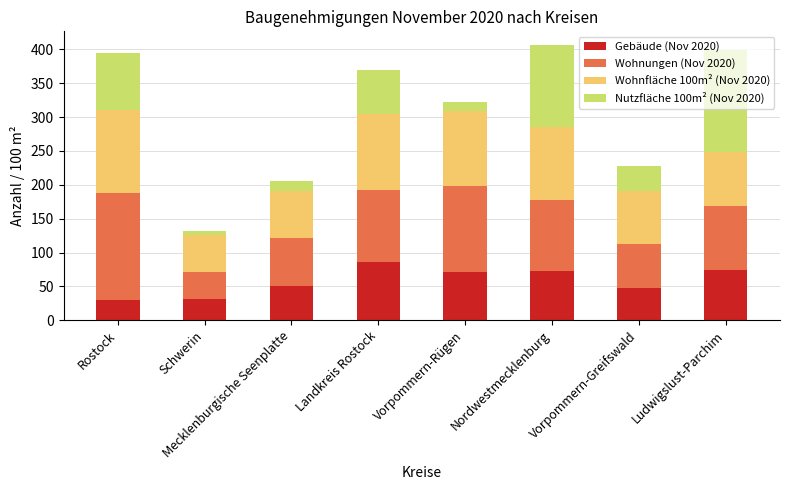

At which label does Gebäude (Nov 2020) reach its peak?

Landkreis Rostock